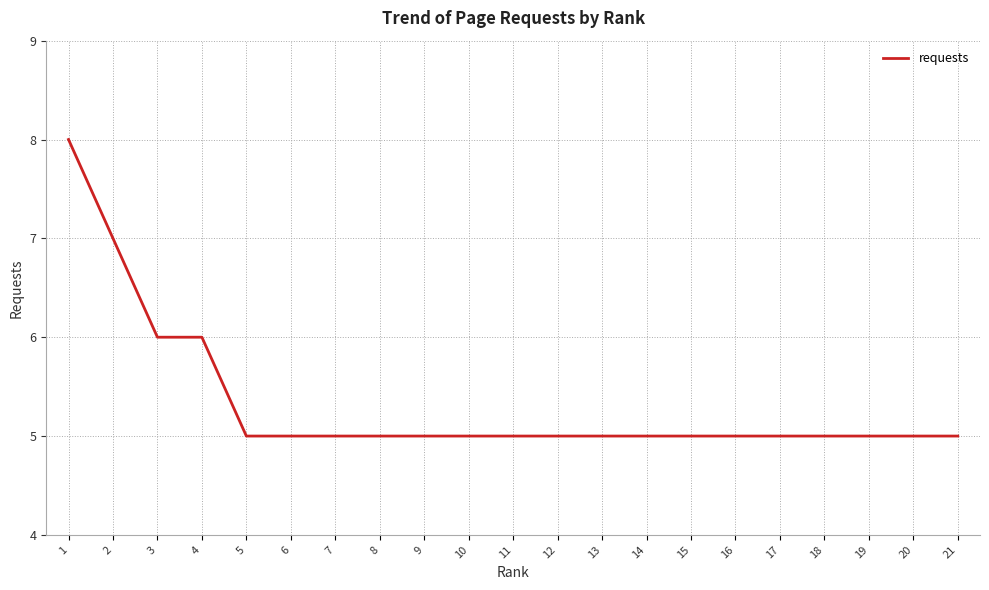

What is the approximate value at 9?

5